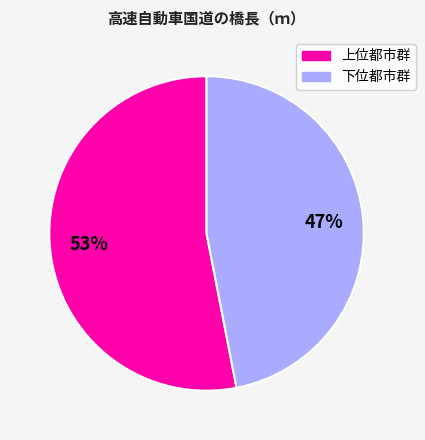

To the nearest percent, what is the difference between the largest and smallest slice percentages?

6%